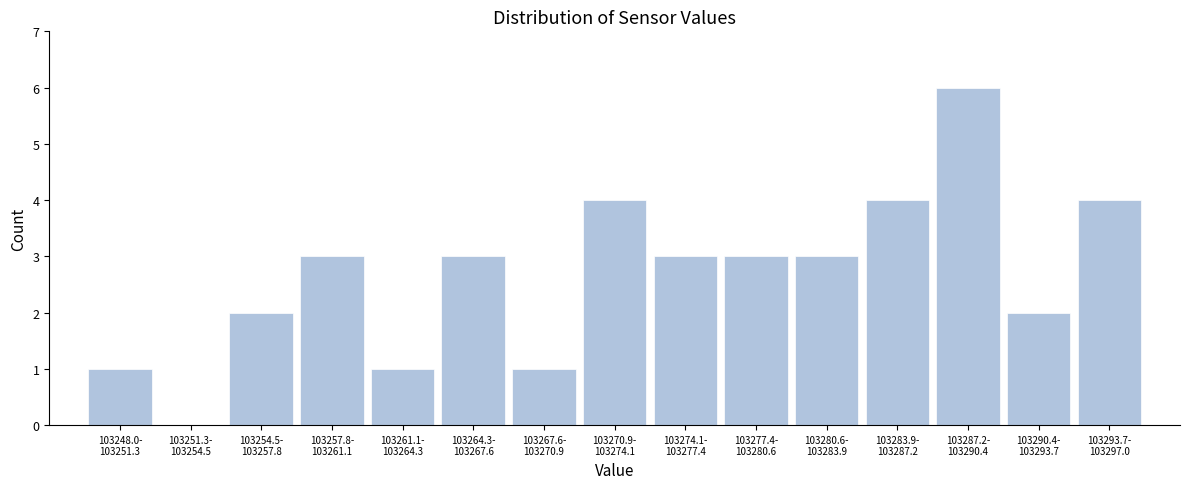

What is the greatest value displayed?

6